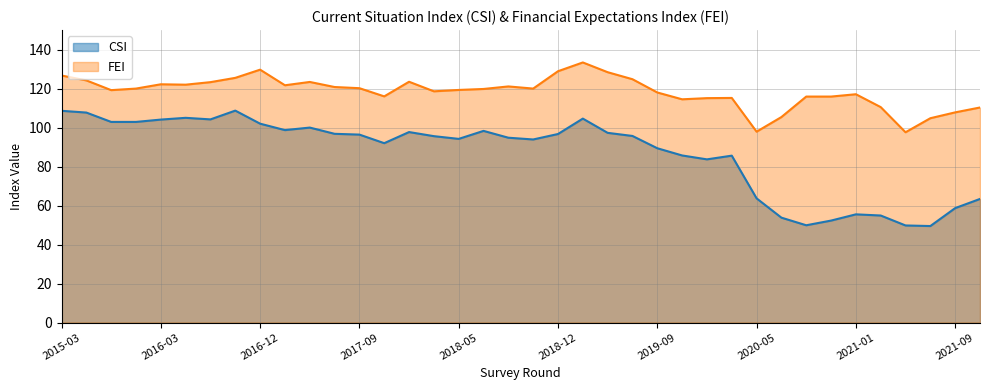

True or false: FEI has more than 0 interior local peaks.

True